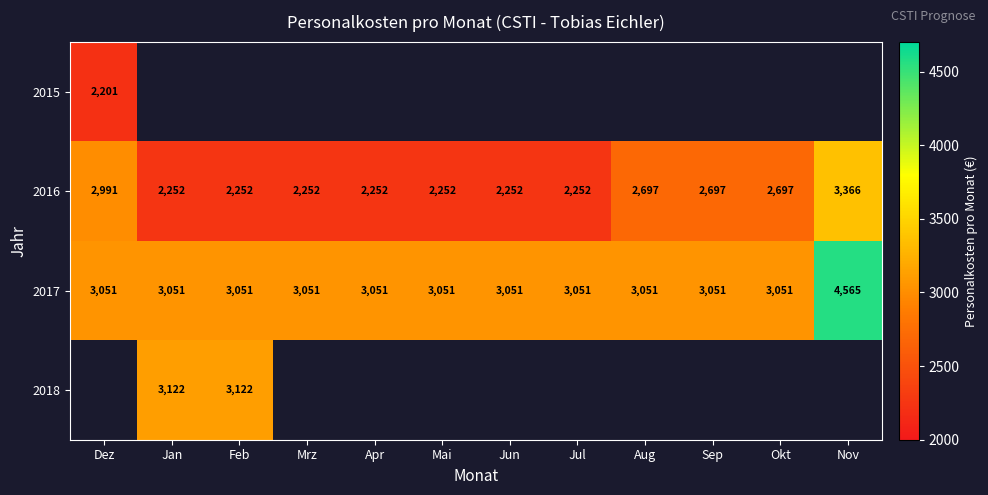

Is the value of 2017 at Apr greater than the value of 2016 at Jan?

Yes